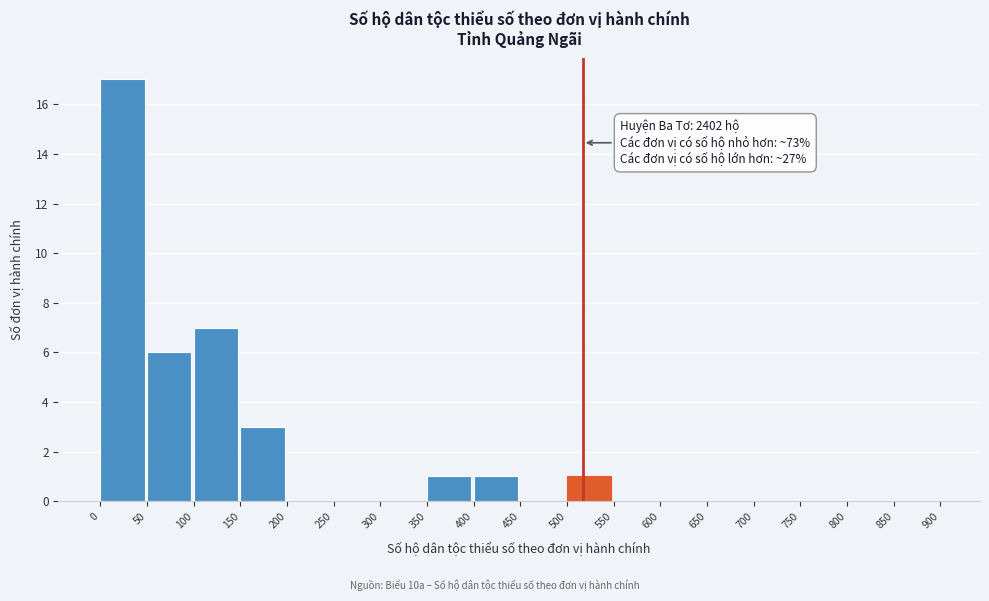

Which range on the x-axis has the tallest bar?

0 to 50